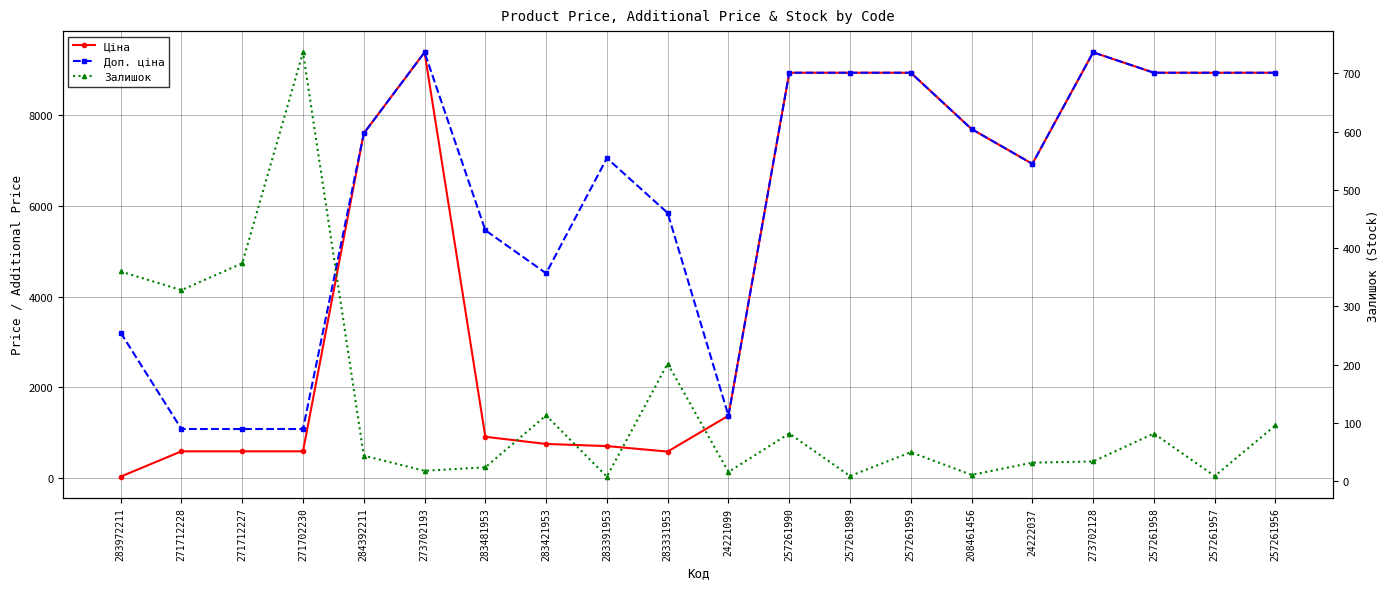

What is the greatest value displayed?

9384.0